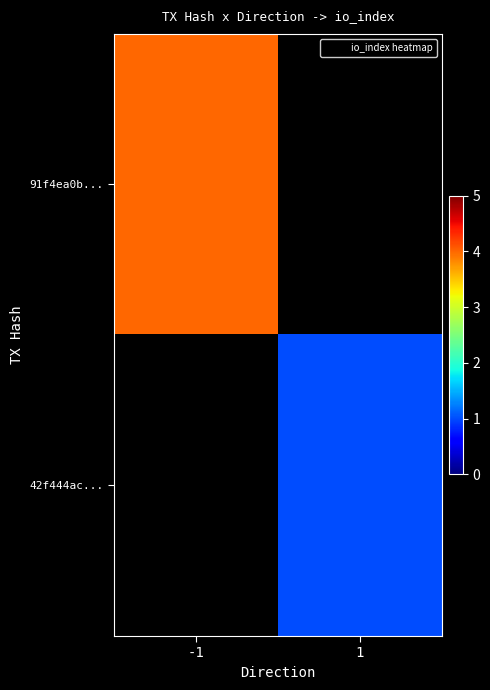

Between 1 and -1, which is larger?

-1